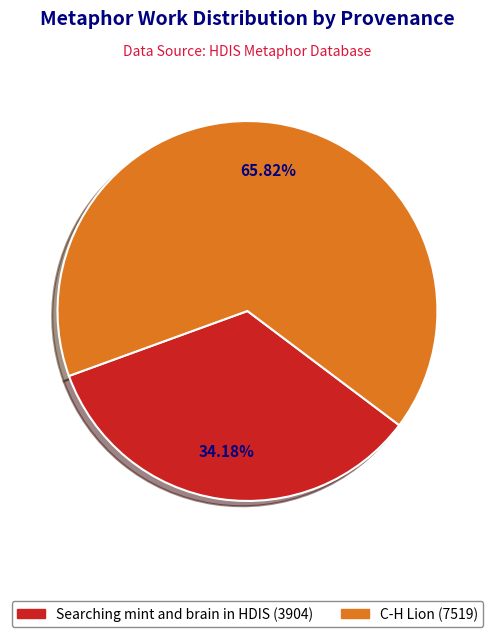

Which slice is the smallest?

Searching mint and brain in HDIS